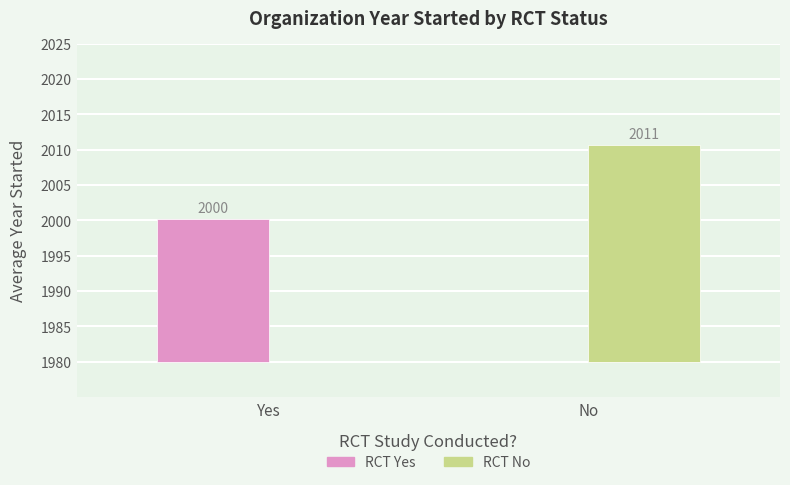

List the labels in order of RCT Yes value, smallest first.

No, Yes